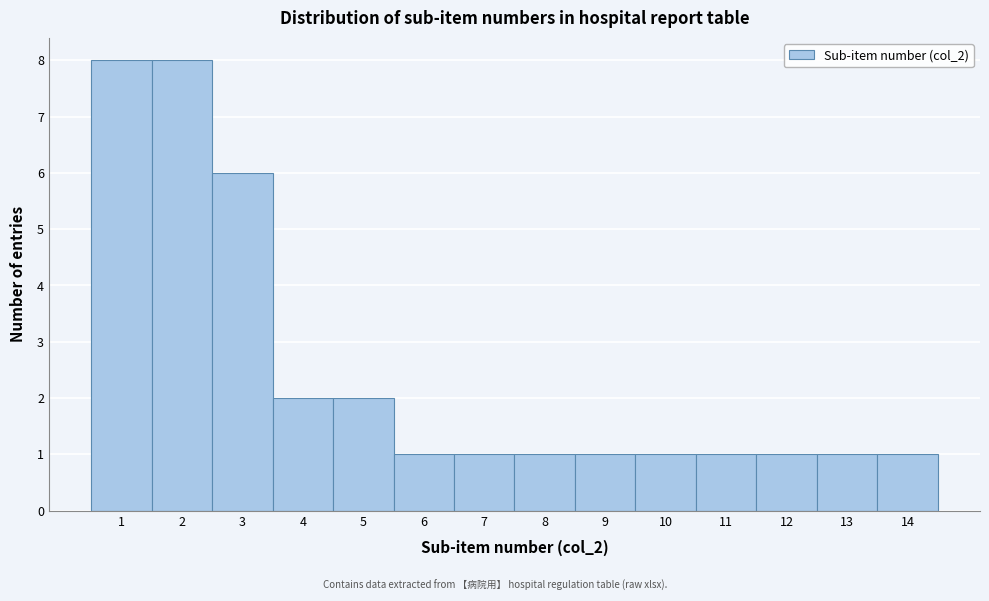

How tall is the bar that spans 10.5 to 11.5 on the x-axis? The values are not printed on the chart, so give them approximately, as read against the axis.

1